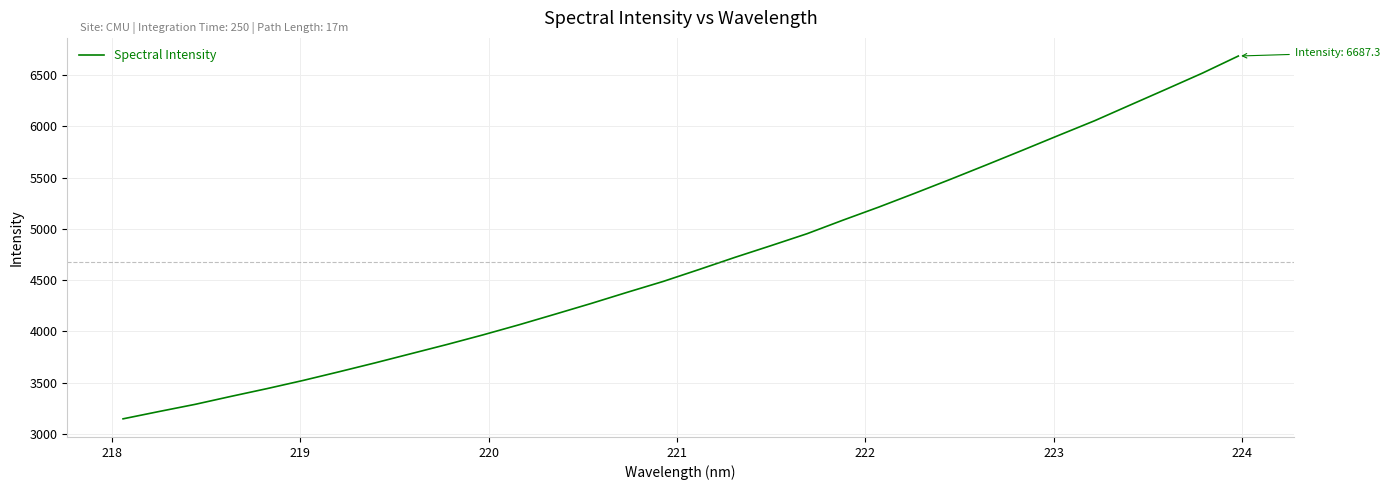

What is the difference between the maximum and minimum values?

3541.1